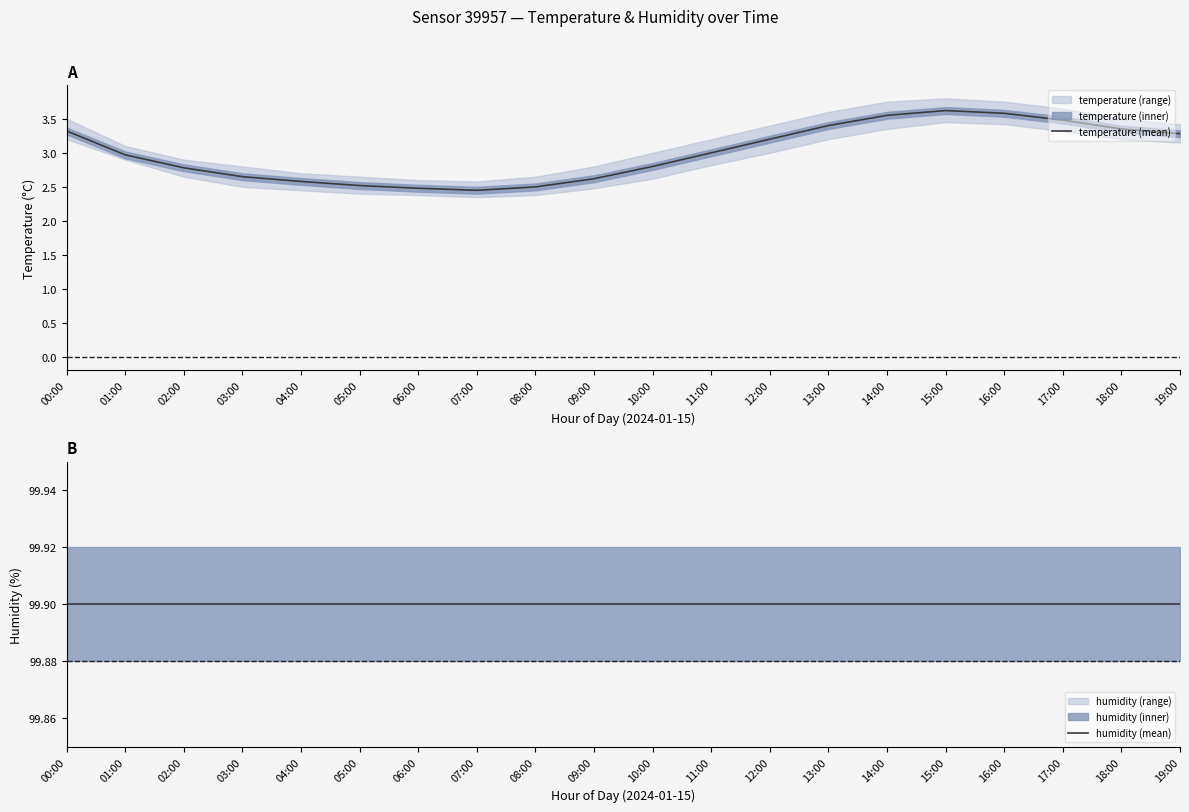

Which category has the highest value in the humidity (mean) series?

00:00